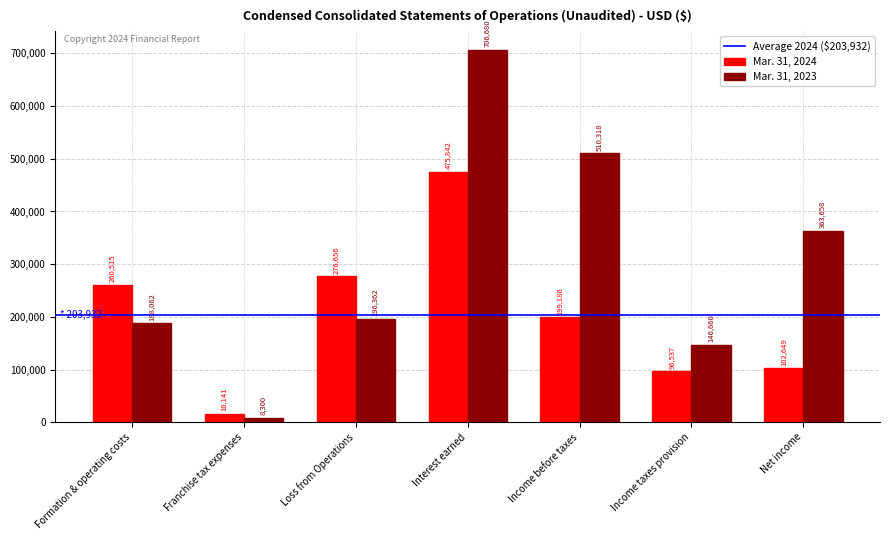

Does the chart contain any negative values?

No